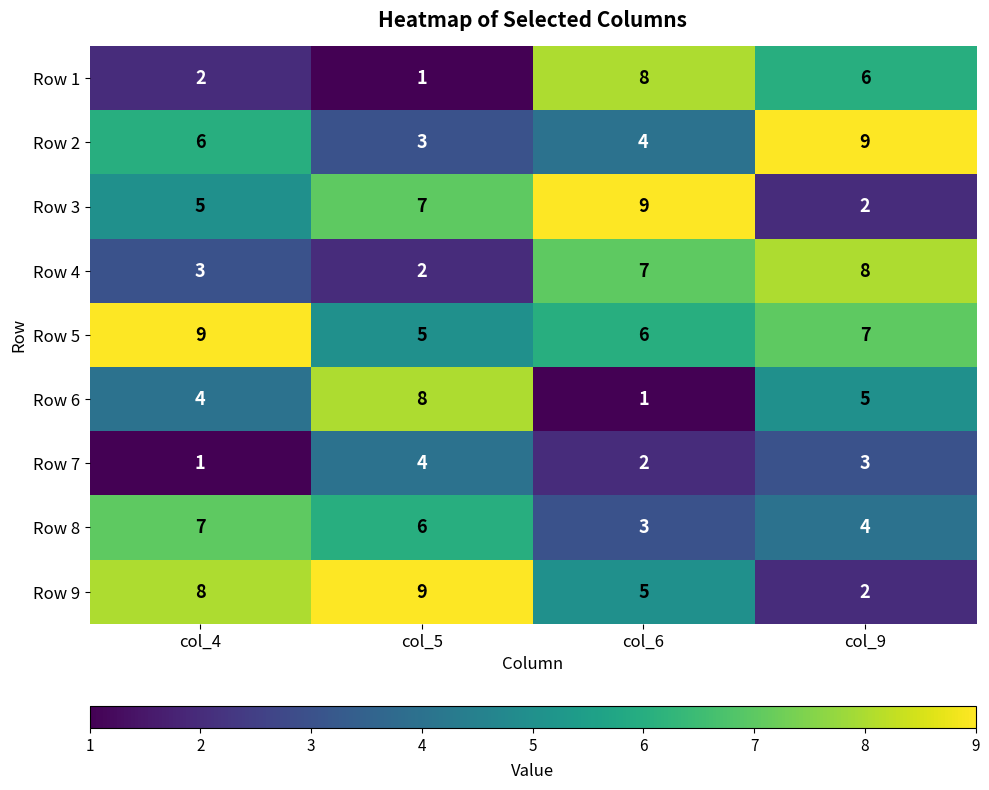

The Row 7 series shows 1 at col_4. True or false?

True